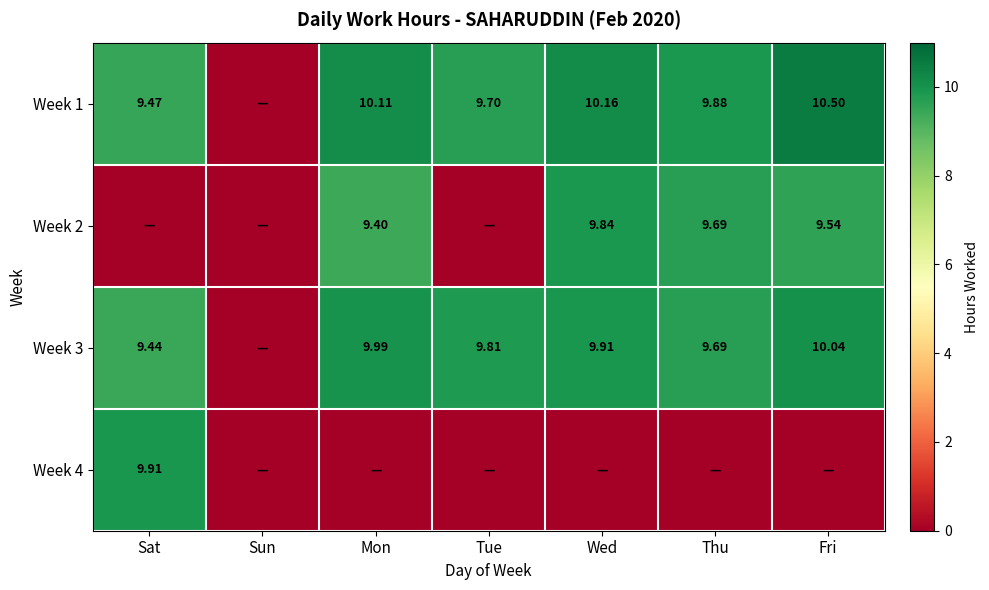

What is the average value of the Week 4 series?

1.4